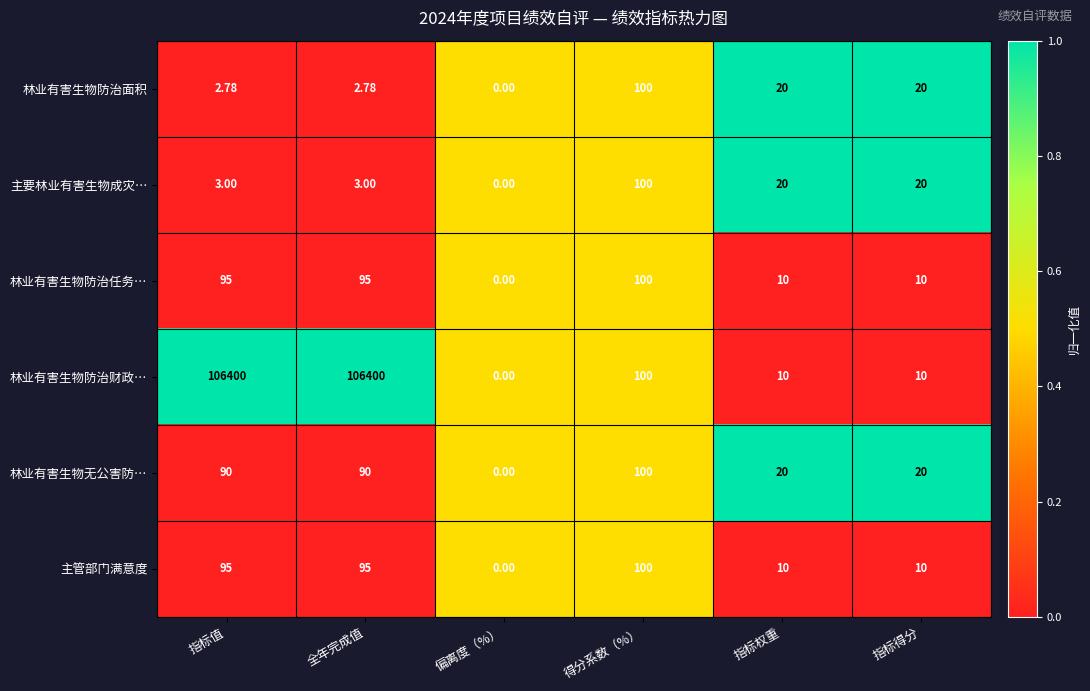

Which series has the largest total across all categories?

林业有害生物防治财政…